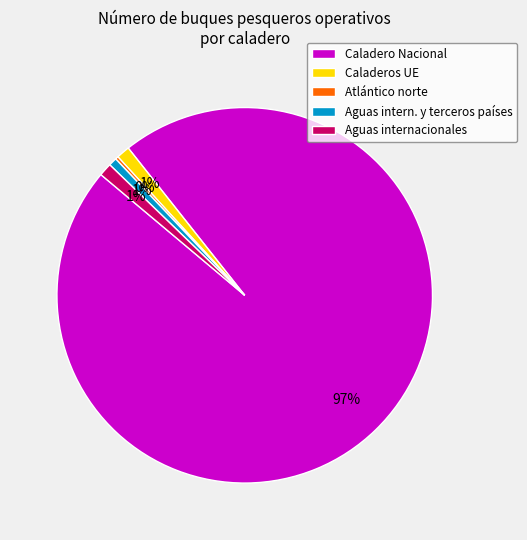

To the nearest percent, what is the difference between the largest and smallest slice percentages?

97%